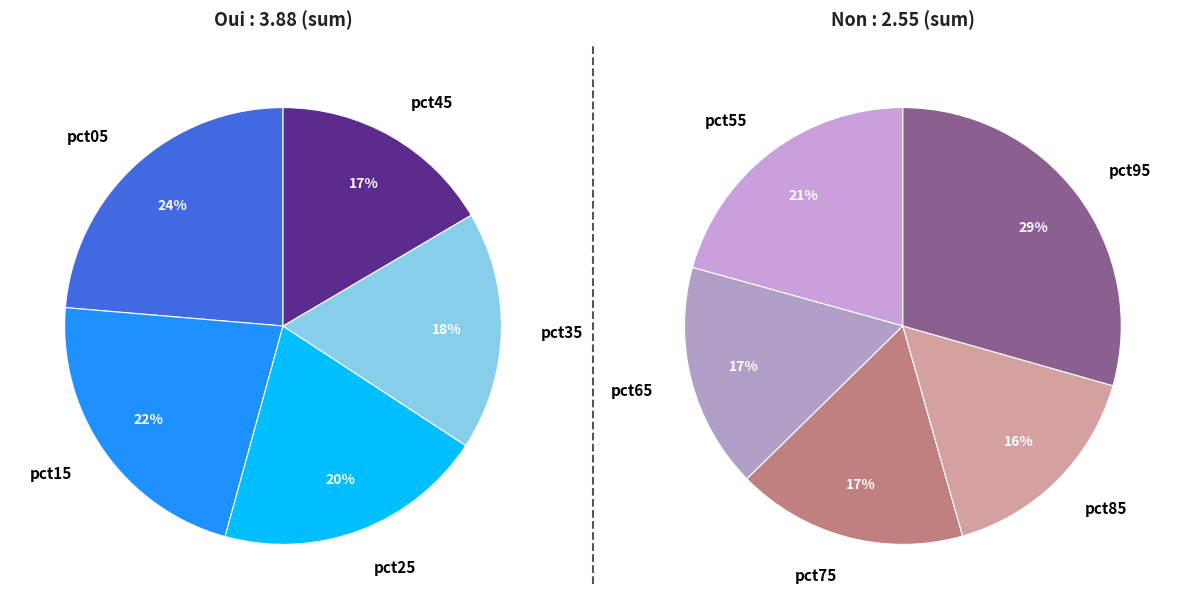

Is pct45 the majority of the pie?

No